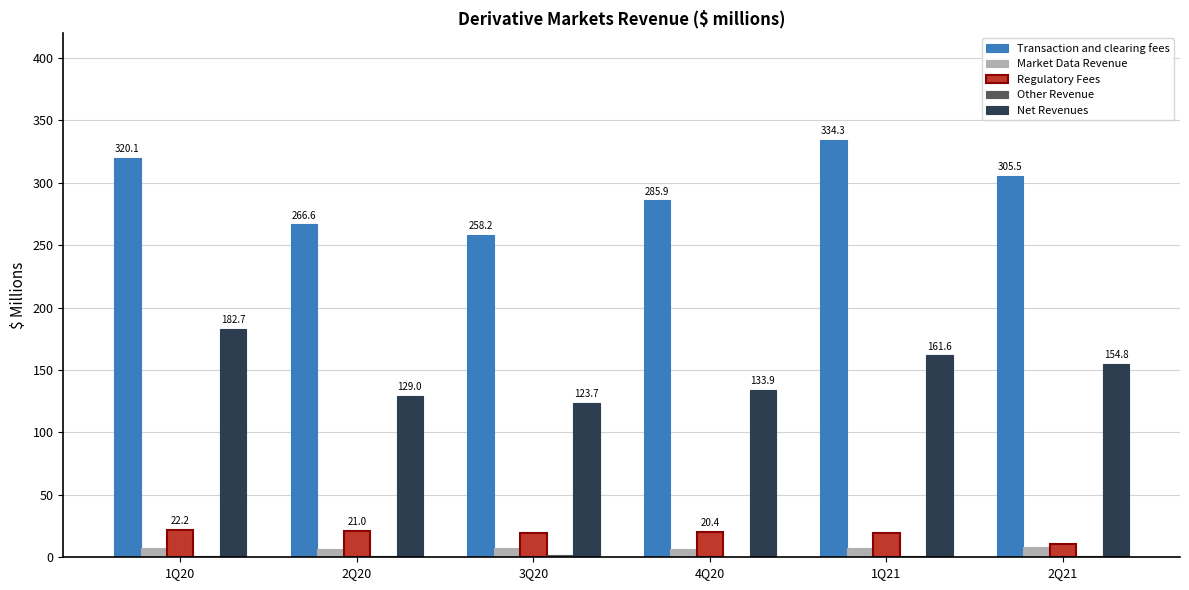

Where does the Net Revenues series first go above 154?

1Q20